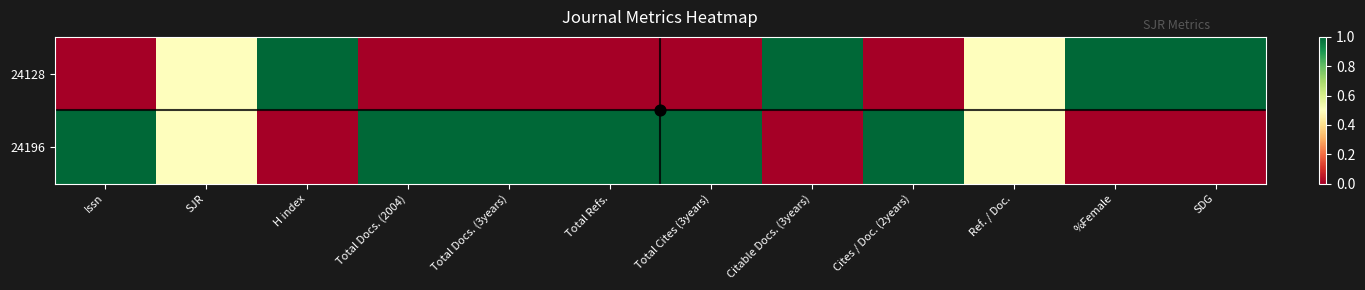

What is the total value across all series at Total Cites (3years)?

1.0